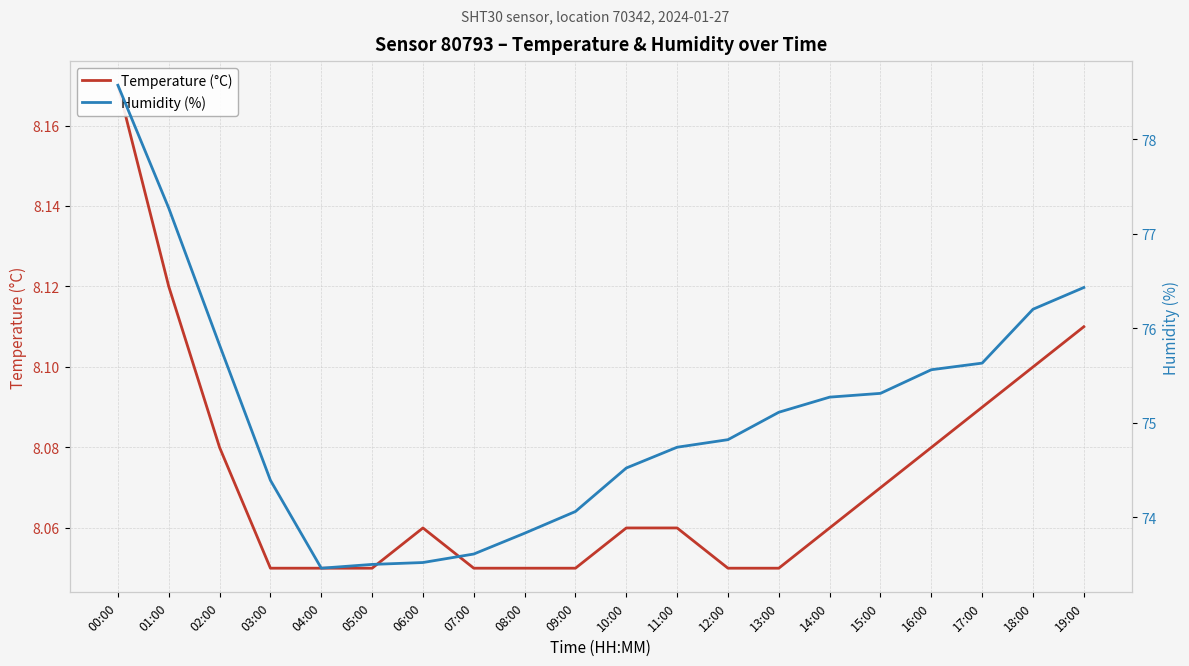

True or false: Temperature (°C) and Humidity (%) intersect in this chart.

False